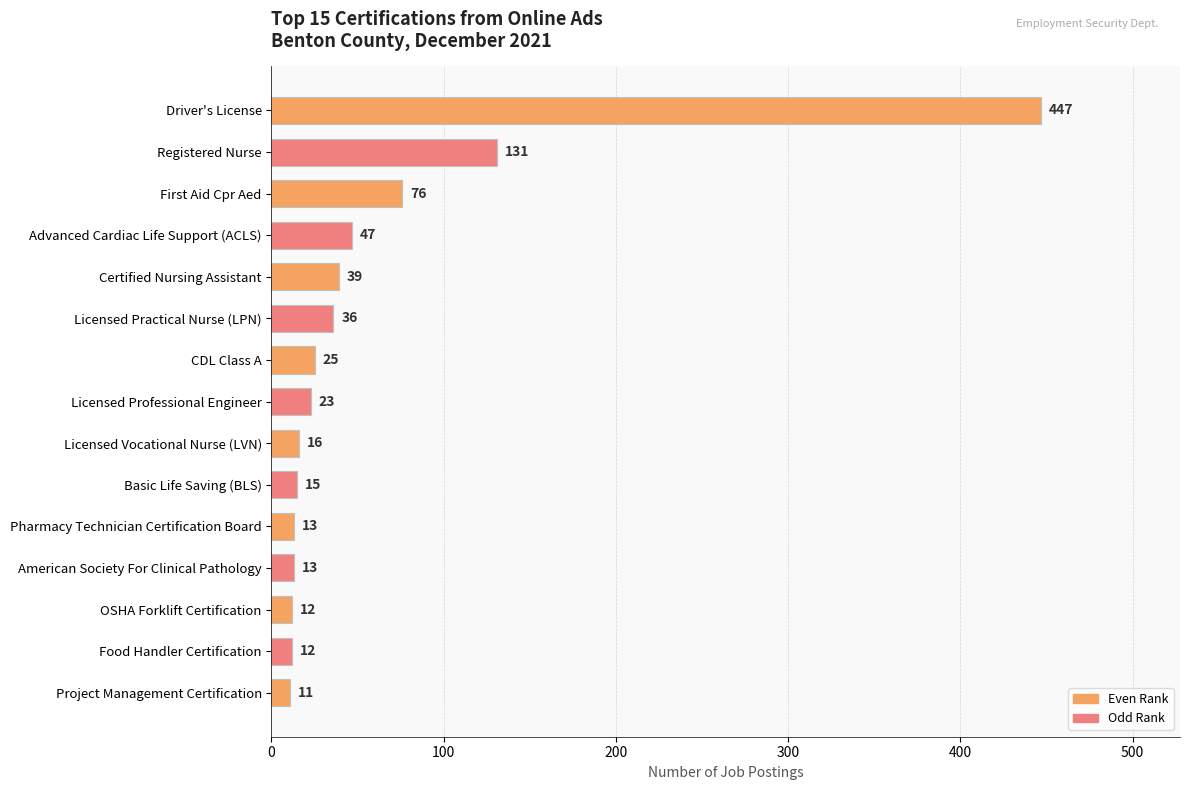

Reading top to bottom, what are all the values shown in this chart?

Driver's License=447	Registered Nurse=131	First Aid Cpr Aed=76	Advanced Cardiac Life Support (ACLS)=47	Certified Nursing Assistant=39	Licensed Practical Nurse (LPN)=36	CDL Class A=25	Licensed Professional Engineer=23	Licensed Vocational Nurse (LVN)=16	Basic Life Saving (BLS)=15	Pharmacy Technician Certification Board=13	American Society For Clinical Pathology=13	OSHA Forklift Certification=12	Food Handler Certification=12	Project Management Certification=11